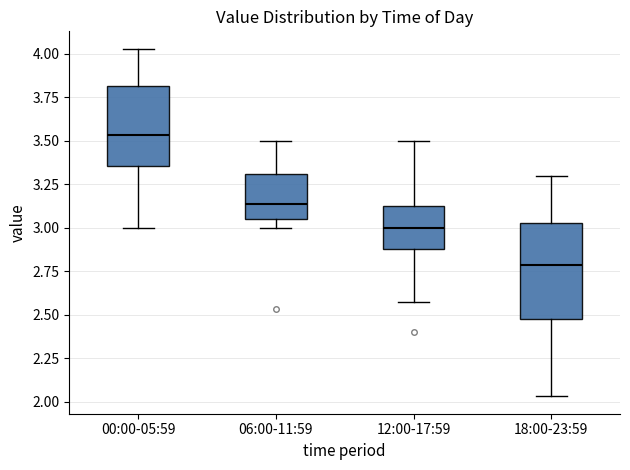

Reading left to right, transcribe this box plot: for each box, give where its median line is, the range the box spans, and where its two whiskers end, as read against the y-axis. The values are not printed on the chart, so give them approximately, as read against the axis.

00:00-05:59: median 3.55, box 3.35 to 3.80, whiskers 3.00 to 4.05
06:00-11:59: median 3.15, box 3.05 to 3.30, whiskers 3.00 to 3.50
12:00-17:59: median 3.00, box 2.90 to 3.15, whiskers 2.55 to 3.50
18:00-23:59: median 2.80, box 2.50 to 3.05, whiskers 2.05 to 3.30